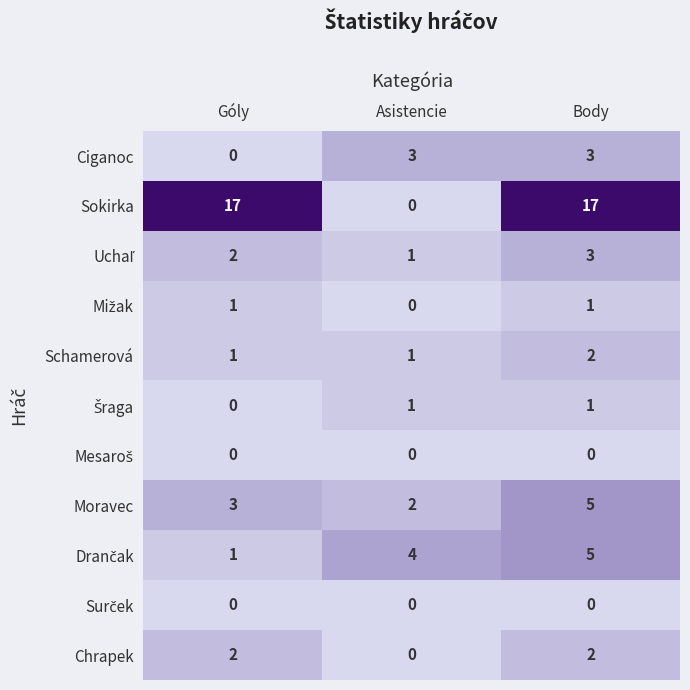

Which series has the largest range (max minus min)?

Sokirka